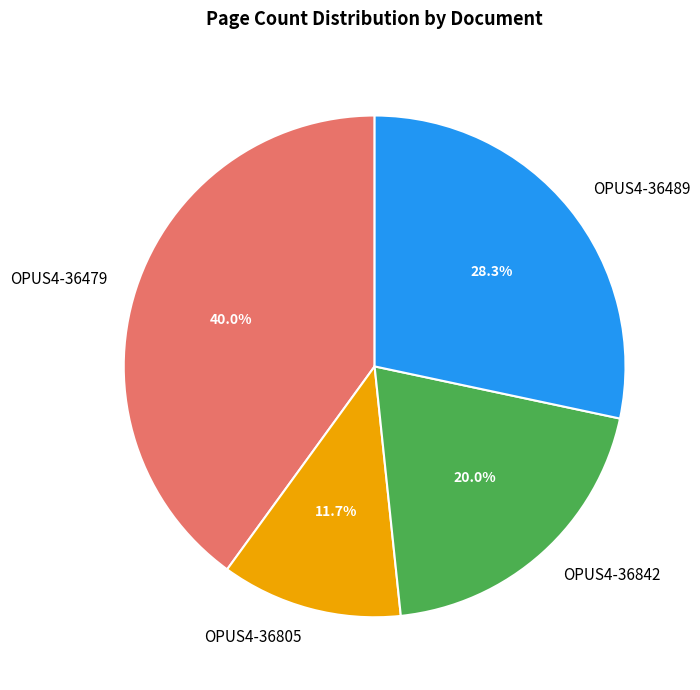

Count the number of slices in the pie.

4